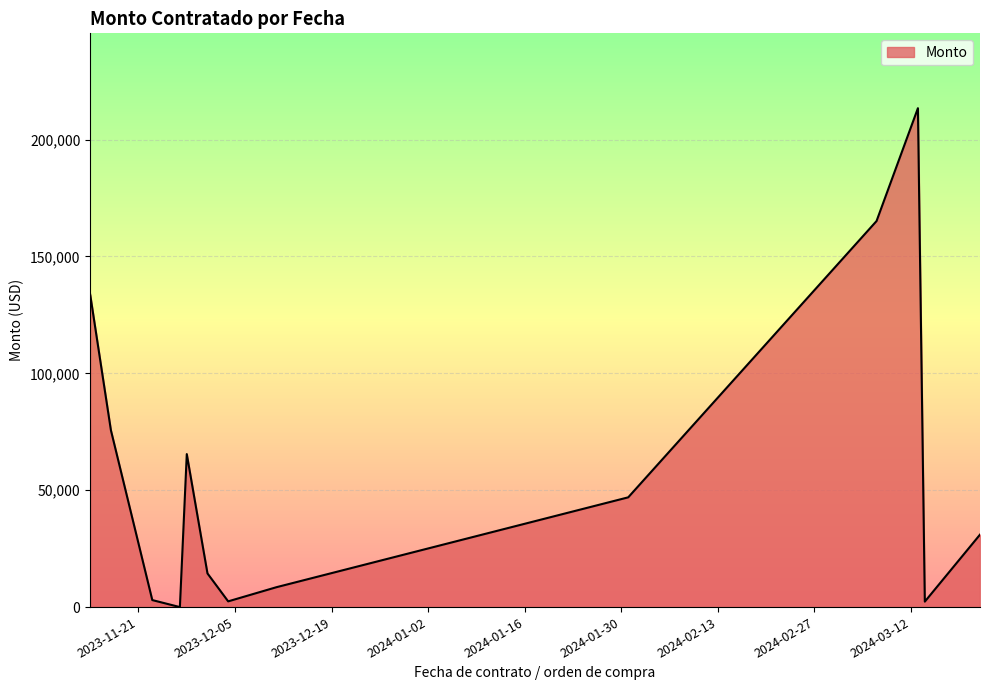

List the labels in order of value, largest first.

2, 4, 15, 1, 23, 3, 32, 31, 25, 8, 35, 14, 16, 21, 34, 36, 28, 37, 10, 29, 17, 39, 38, 18, 6, 22, 13, 0, 26, 30, 33, 27, 11, 12, 24, 9, 7, 5, 19, 20